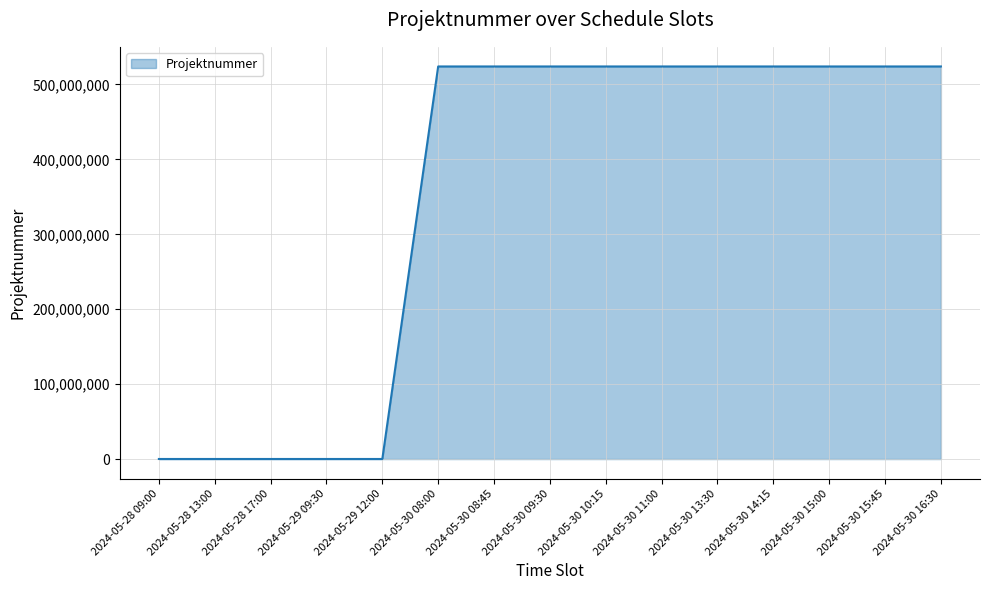

What is the difference between the maximum and minimum values?

523916112